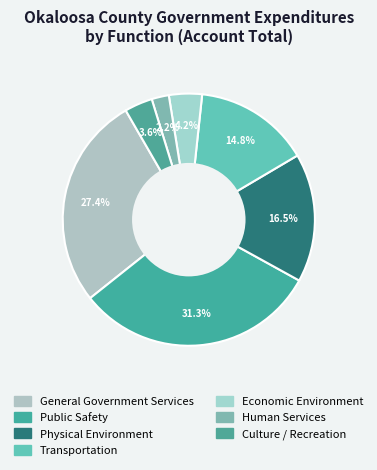

What portion of the pie excludes Economic Environment?

95.8%